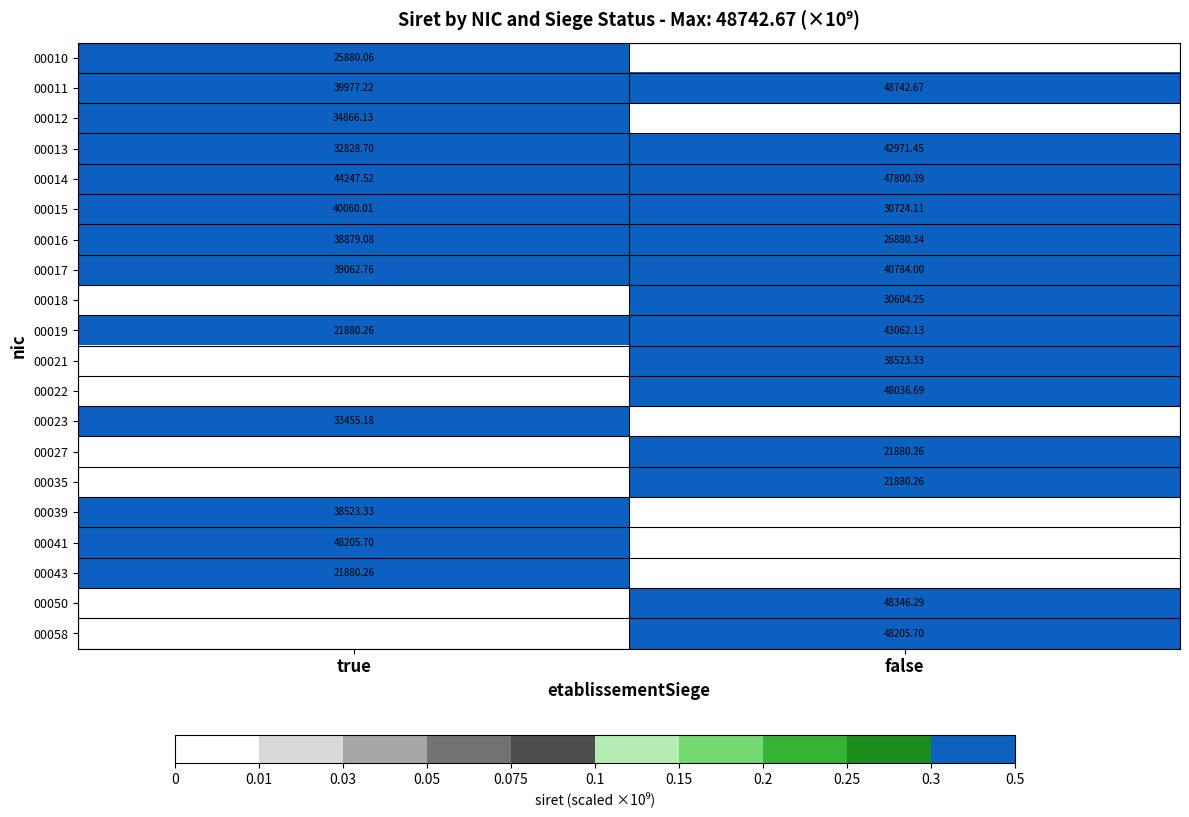

The value of 00011 at false is 70972.1. True or false?

False